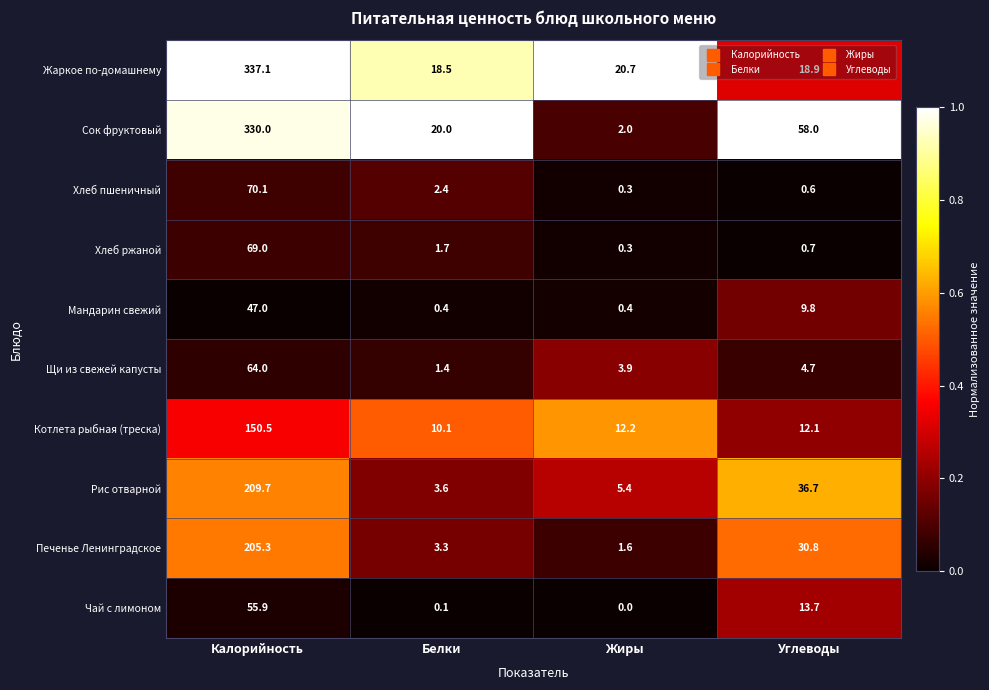

What is the greatest value displayed?

337.1